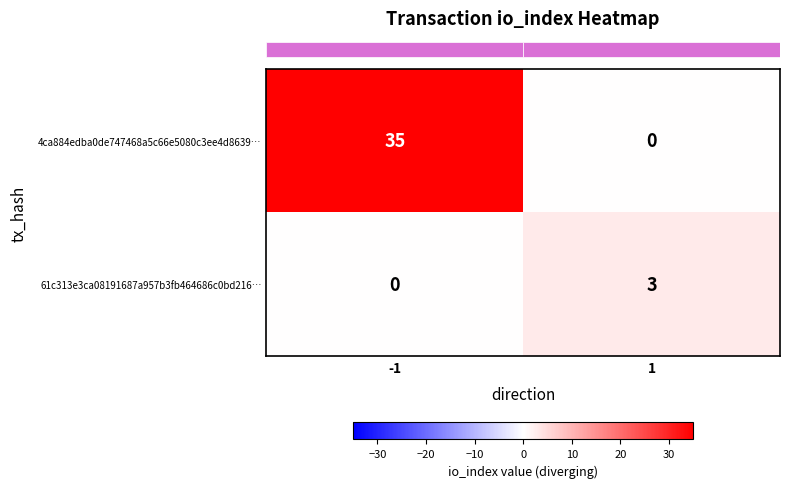

What is the maximum value shown in the chart?

35